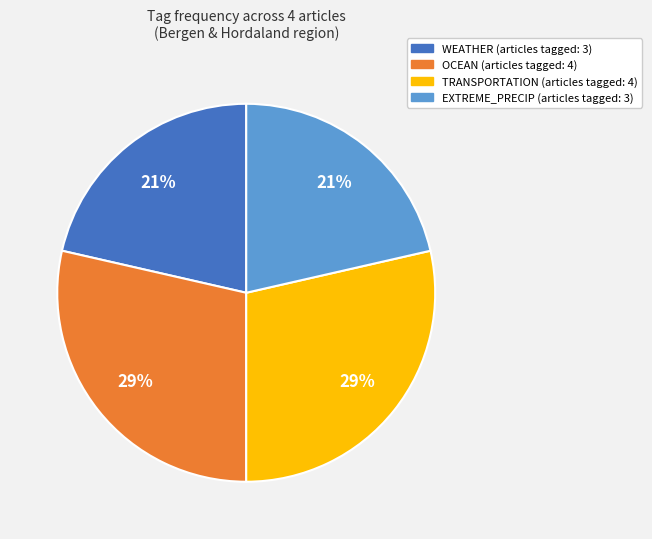

Is there any slice that represents more than half of the pie?

No